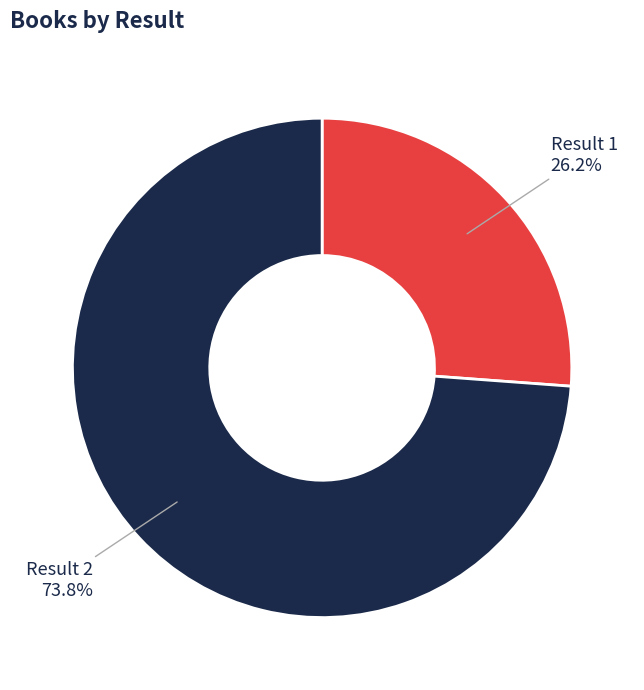

Is the sum of Result 1 and Result 2 greater than half?

Yes